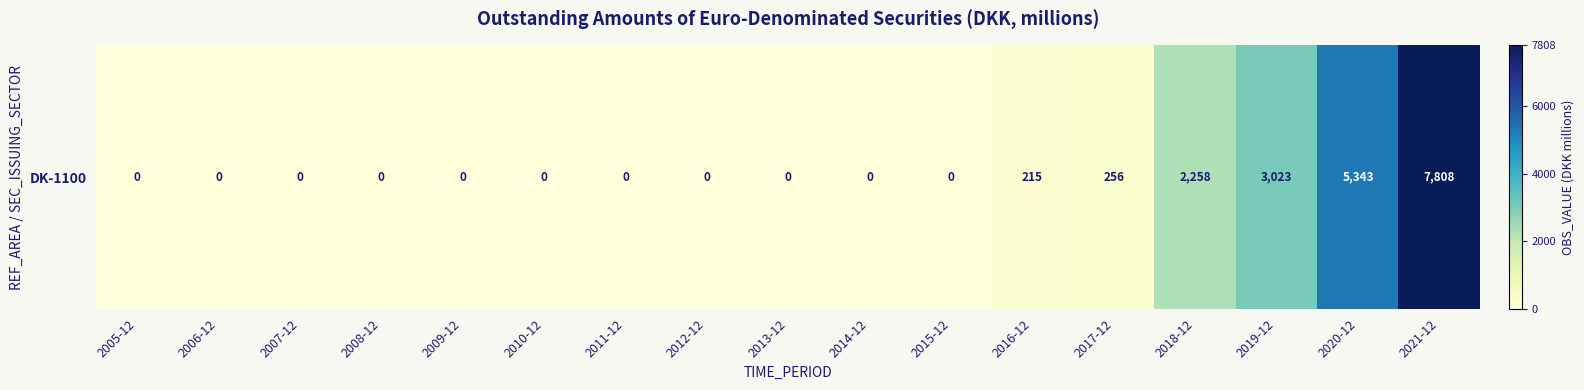

How many values exceed 0?

6